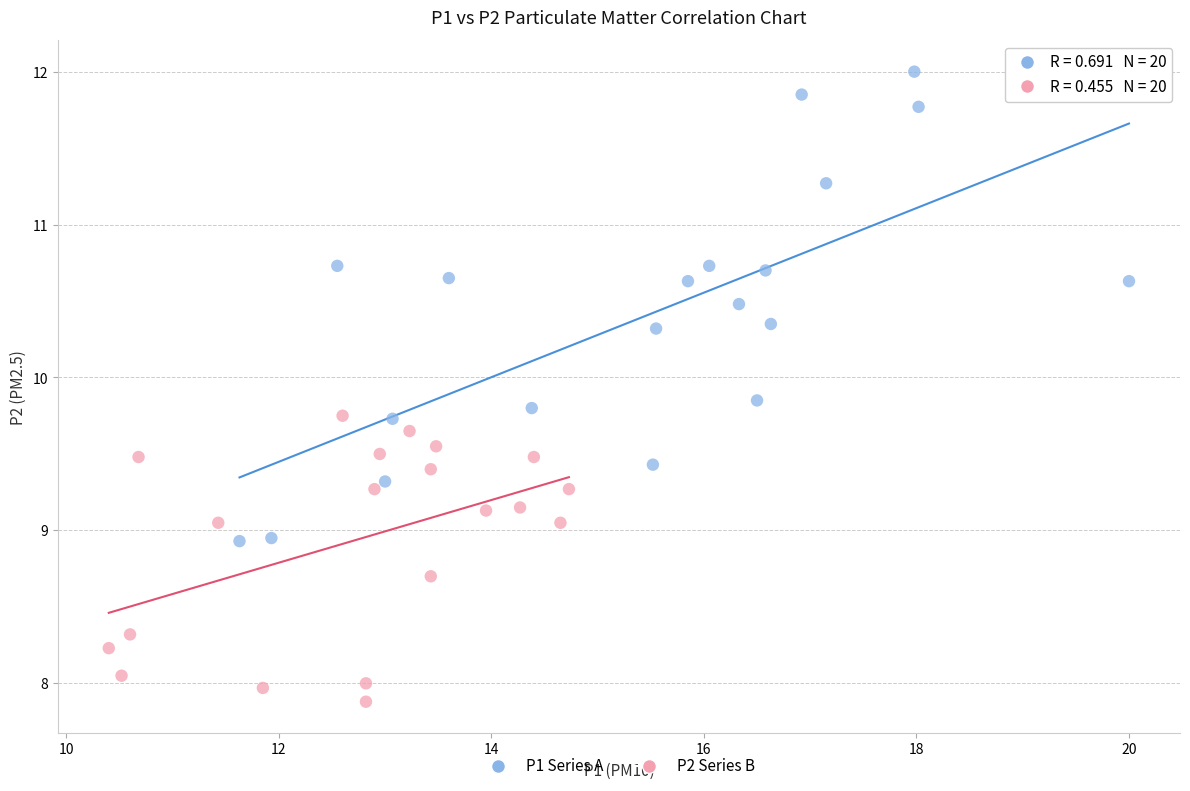

What are all the series names shown in the legend?

P1 Series A, P2 Series B